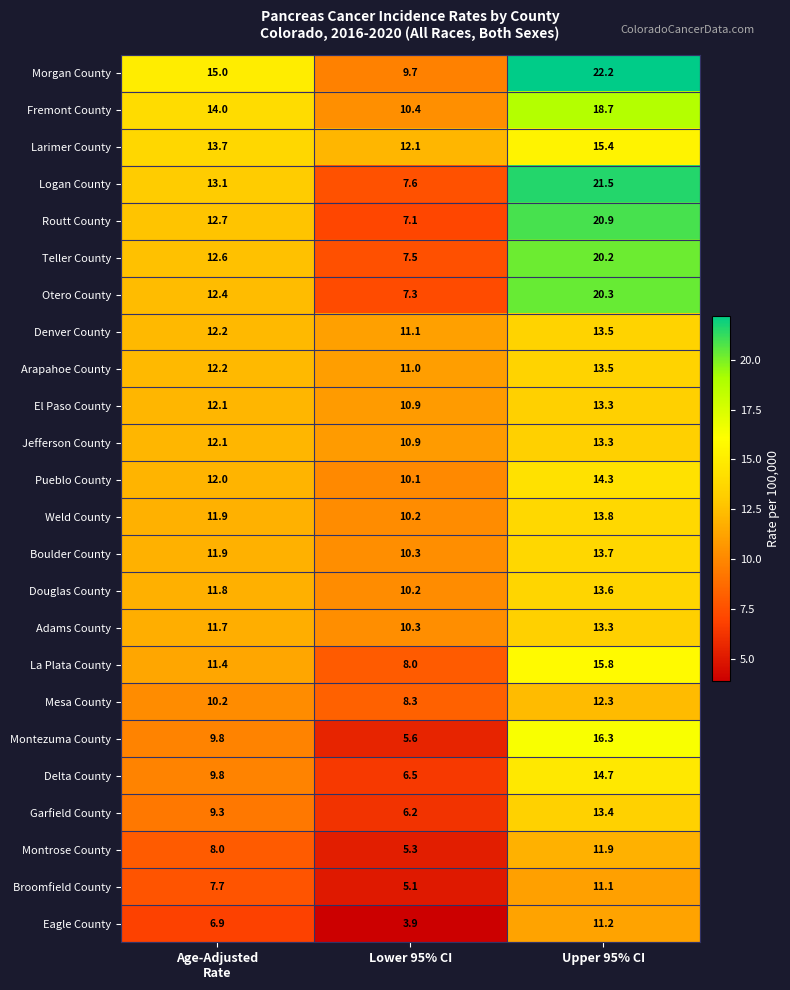

Which series has the largest range (max minus min)?

Logan County